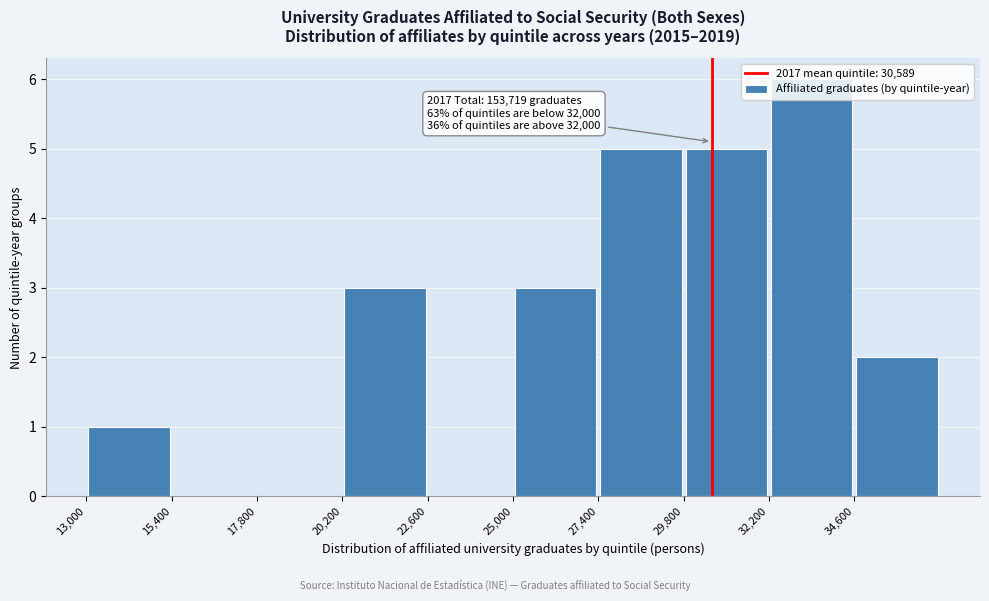

Over which range of the x-axis is the bar tallest?

32200 to 34600